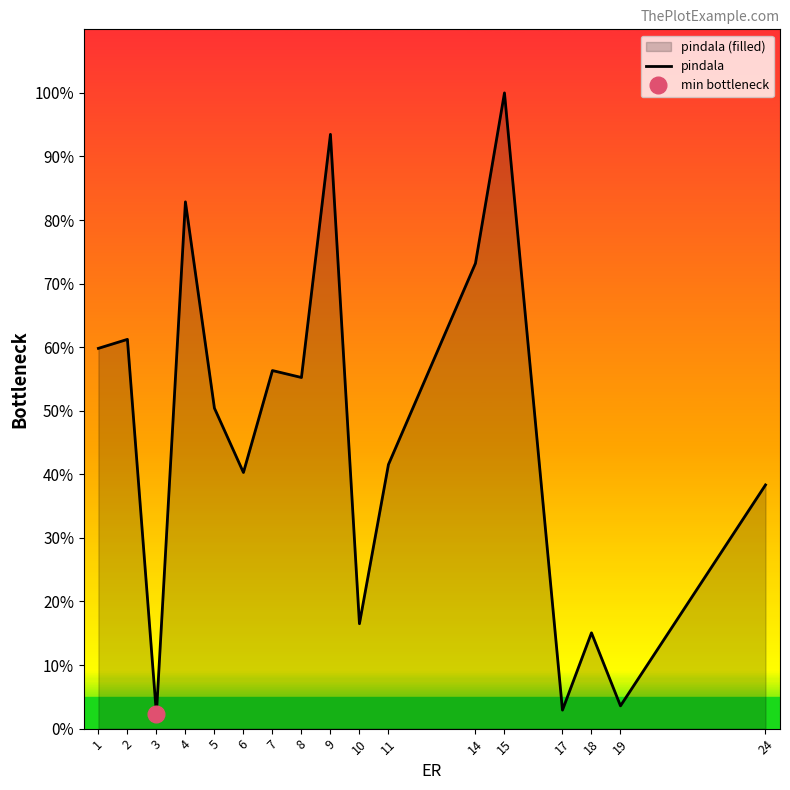

Is it true that the value at 11 is 70.0?

False